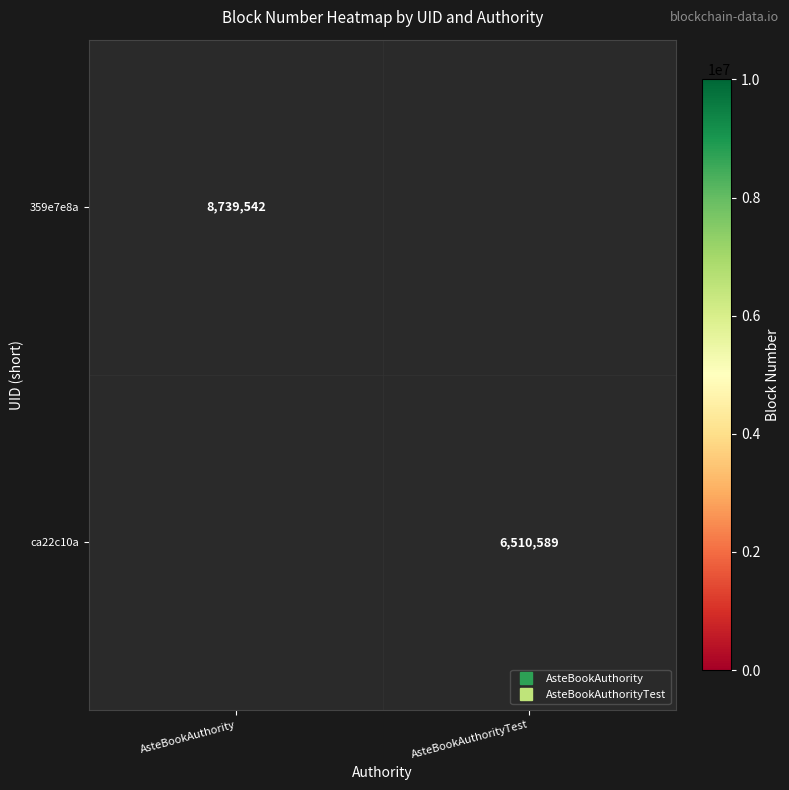

The value of ca22c10a at AsteBookAuthorityTest is 6510589.0. True or false?

True